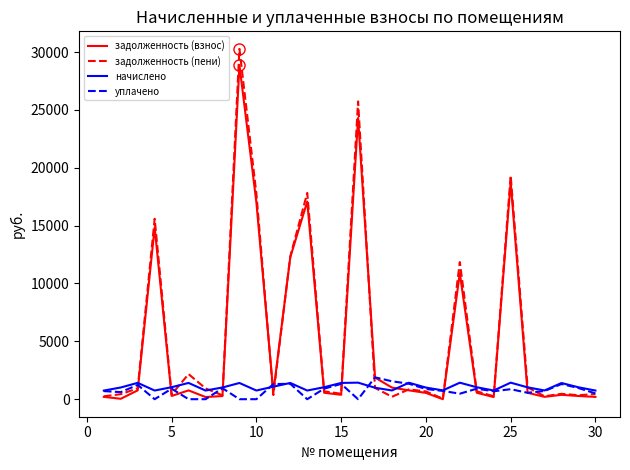

What is the greatest value displayed?

30274.2